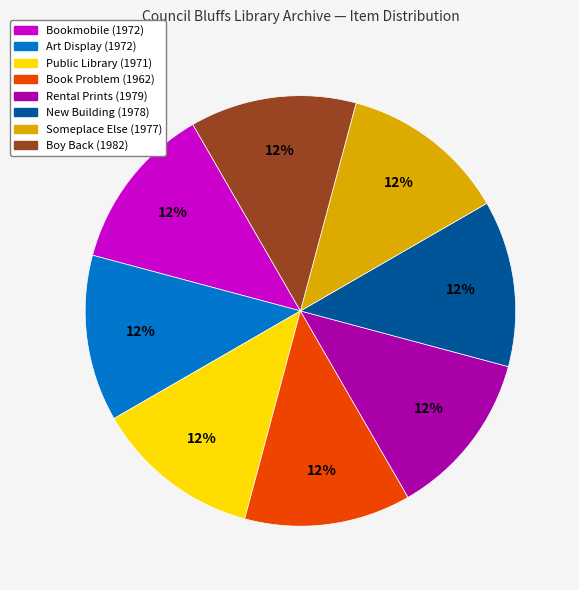

Does Boy Back (1982) represent more than half of the total?

No